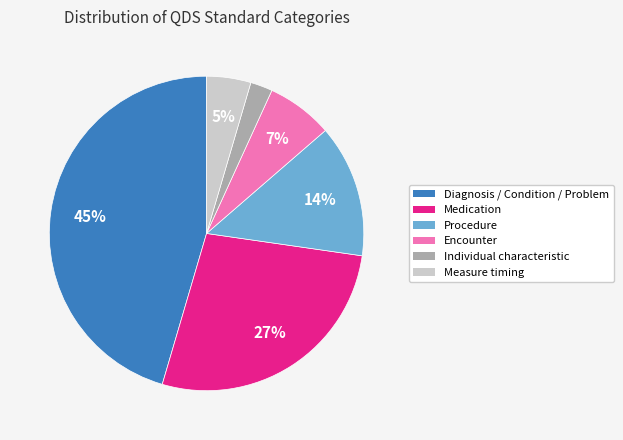

Is there a majority slice in this chart?

No